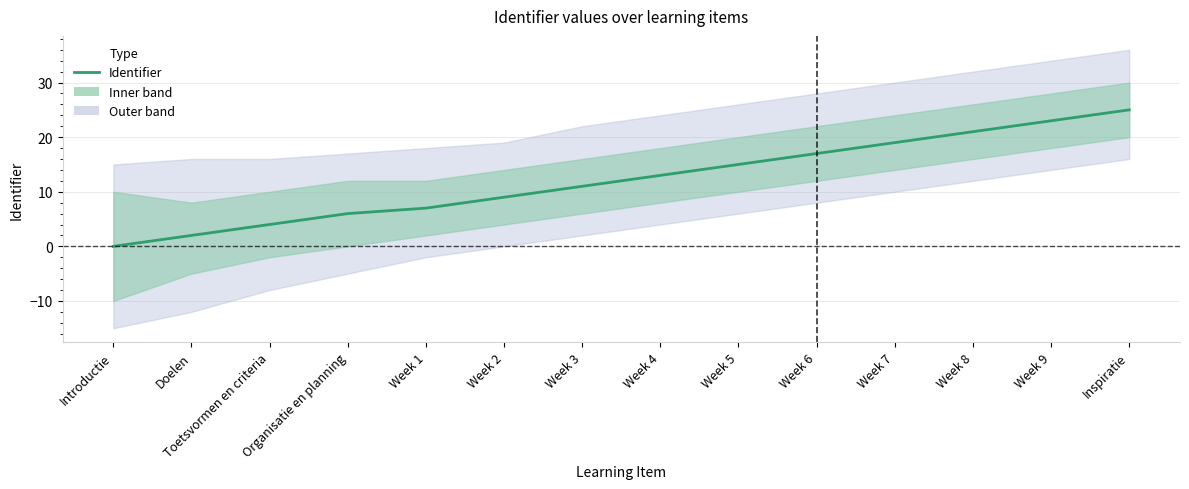

What is the ratio of the value at Inspiratie to the value at Week 3?

2.3